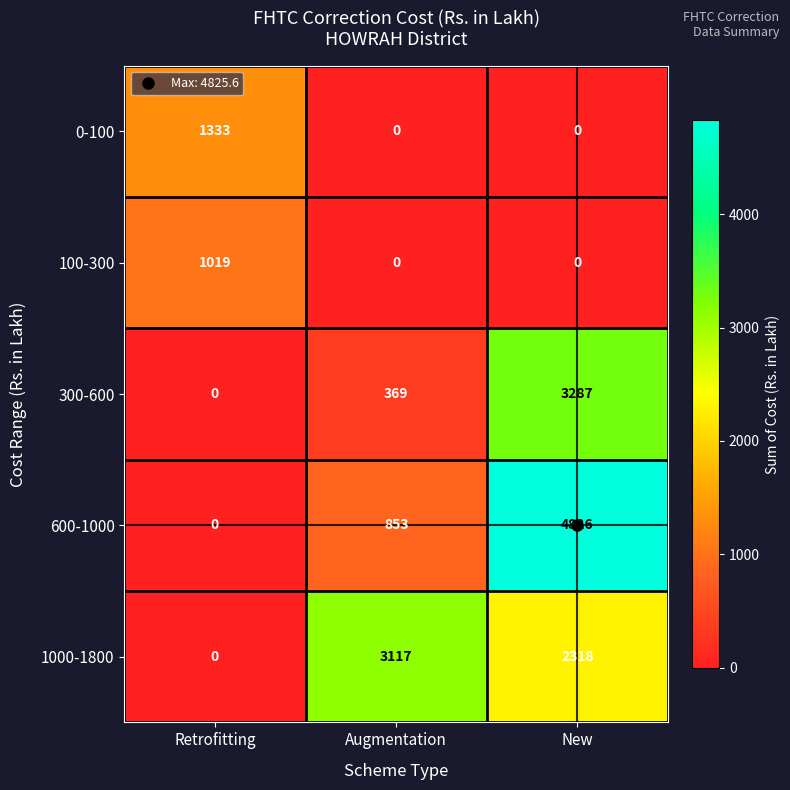

Which label corresponds to the largest value in the chart?

New